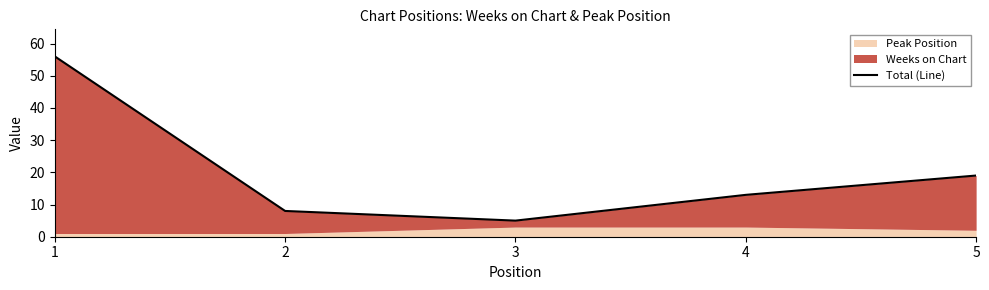

Reading left to right, transcribe all the data shown in this chart.

56	8	5	13	19